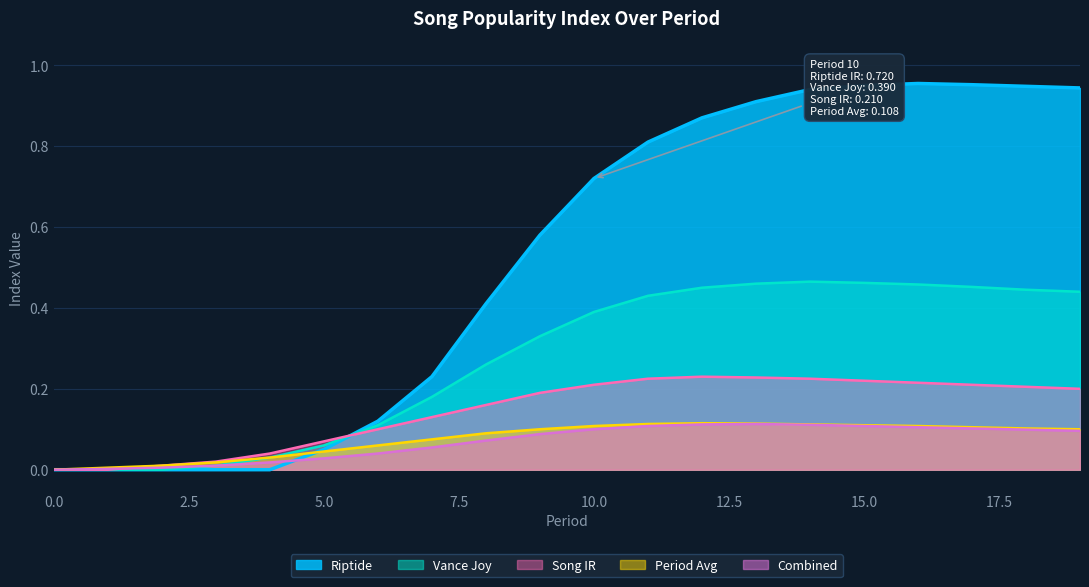

How many data points in Combined are above 0?

19